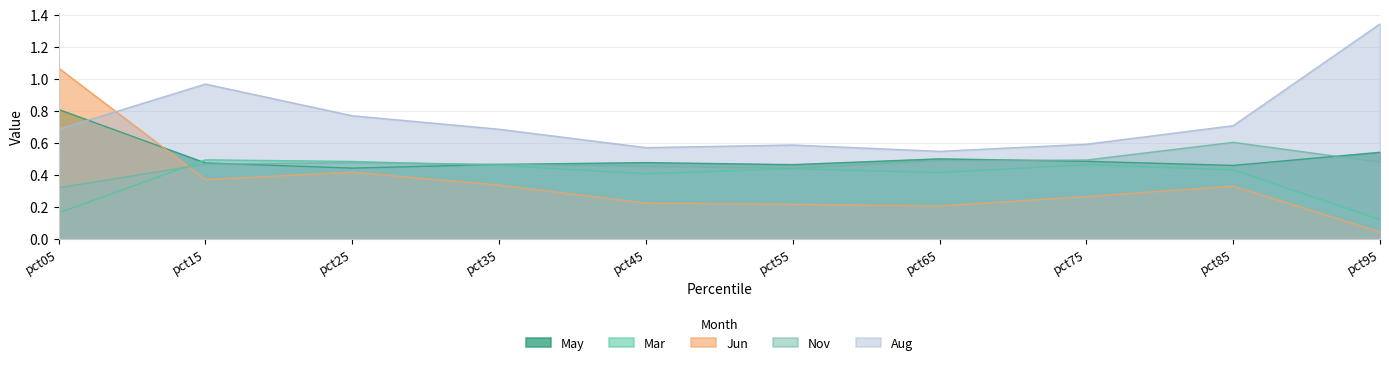

Which label corresponds to the smallest value in the chart?

pct95